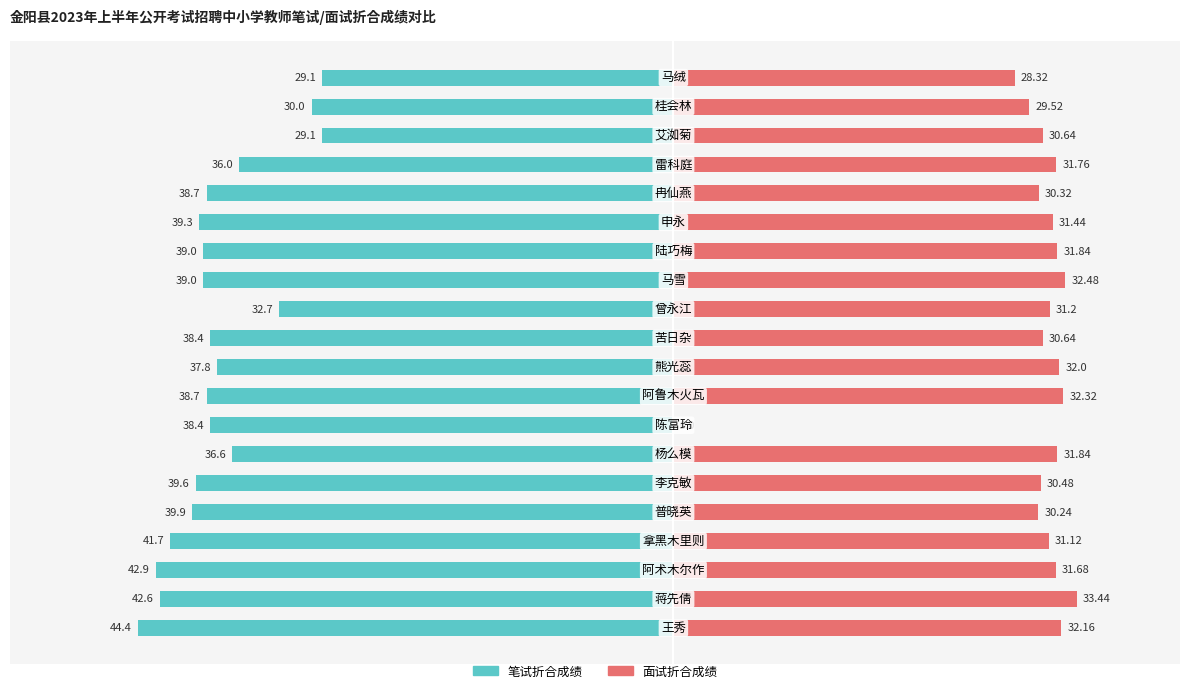

What is the average value of the 面试折合成绩 series?

29.7